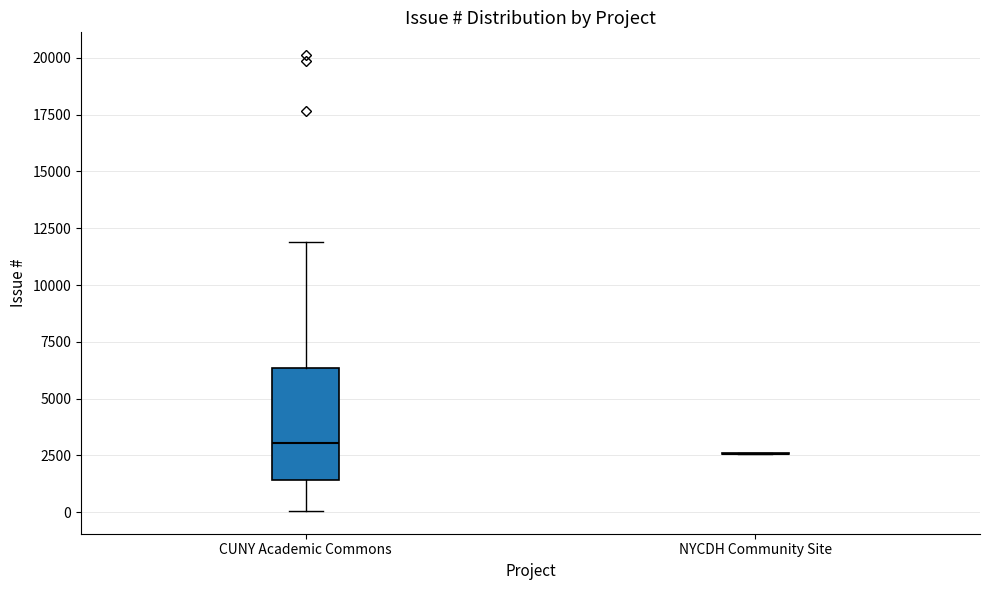

Reading left to right, read every box against the y-axis: the position of its median line, the range the box covers, and the ends of its whiskers. The values are not printed on the chart, so give them approximately, as read against the axis.

CUNY Academic Commons: median 3000, box 1500 to 6500, whiskers 0 to 12000
NYCDH Community Site: box collapsed to a line at 2500, whiskers 2500 to 2500